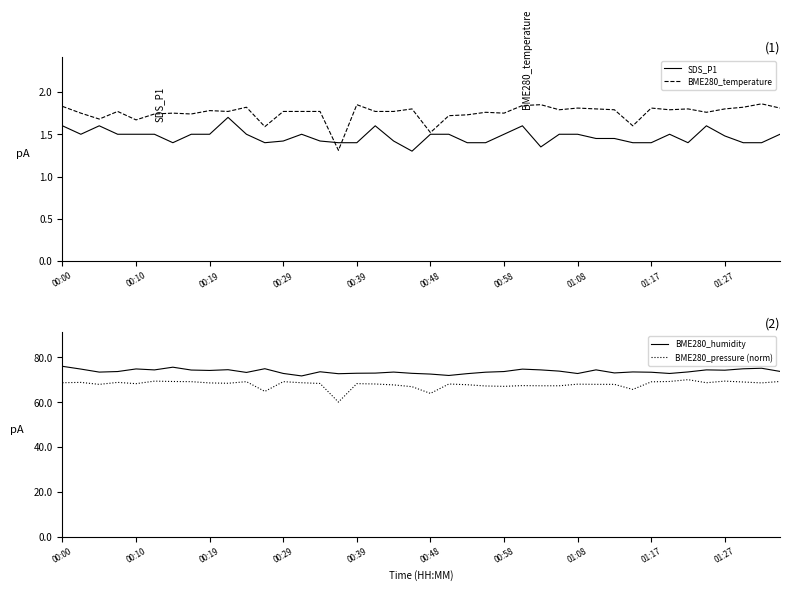

What is the average value of the BME280_pressure (norm) series?

67.9